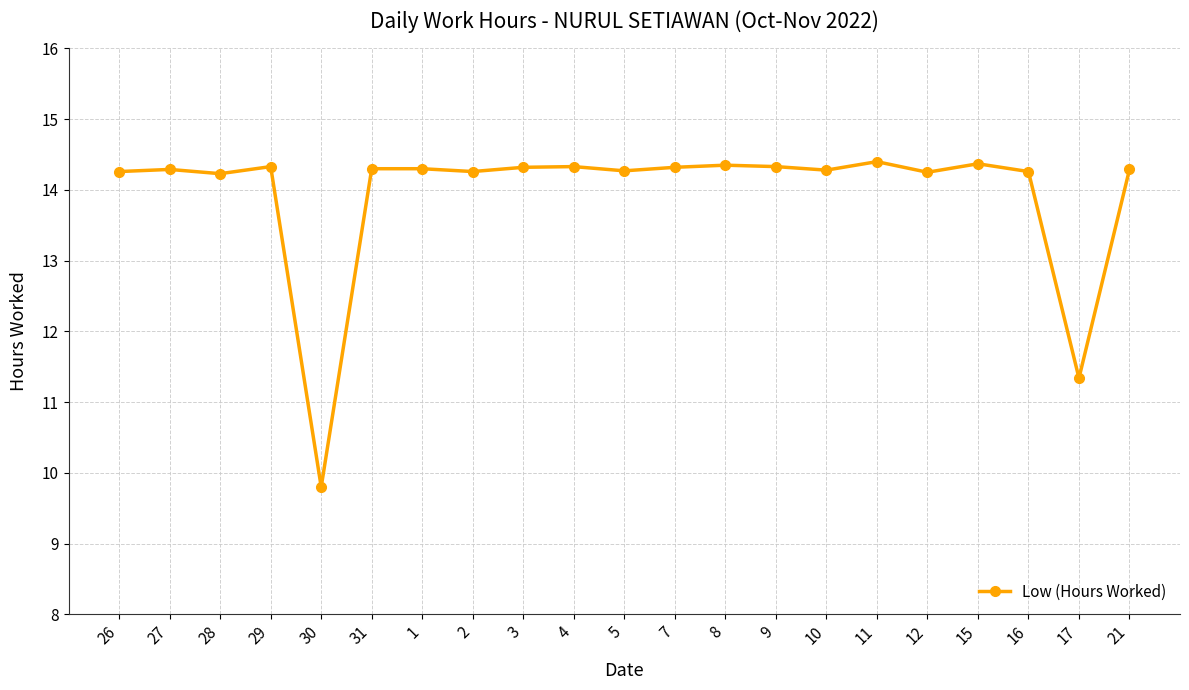

The chart shows a value of 14.3 at 2. True or false?

True